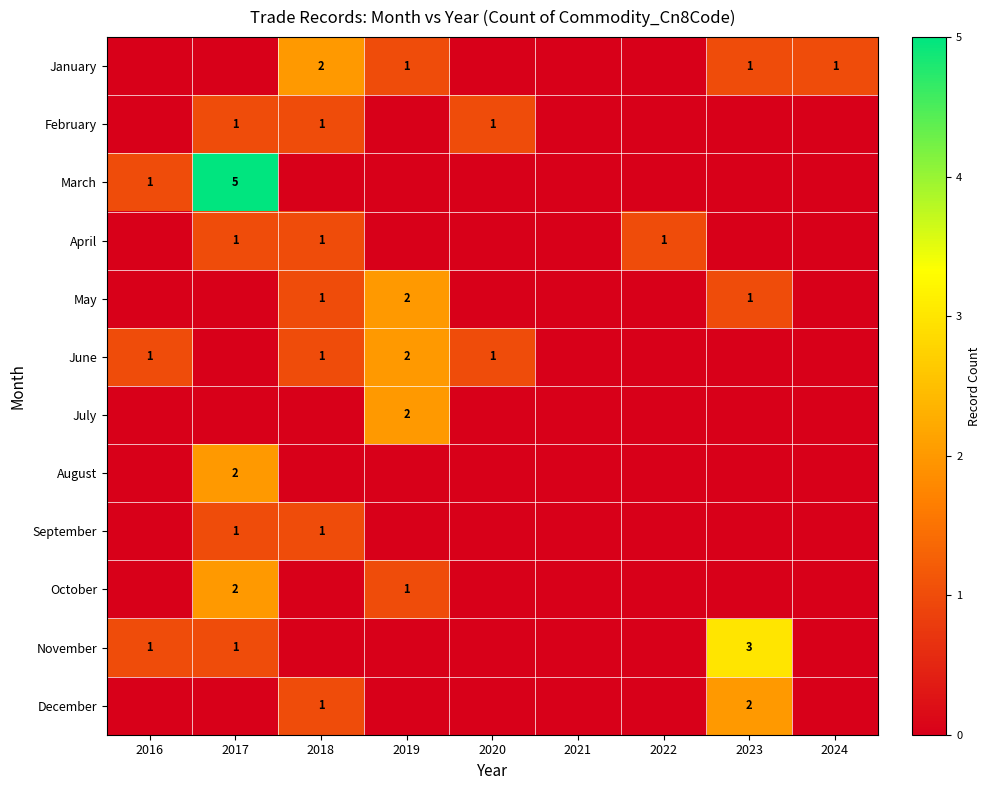

Which label corresponds to the largest value in the chart?

2017